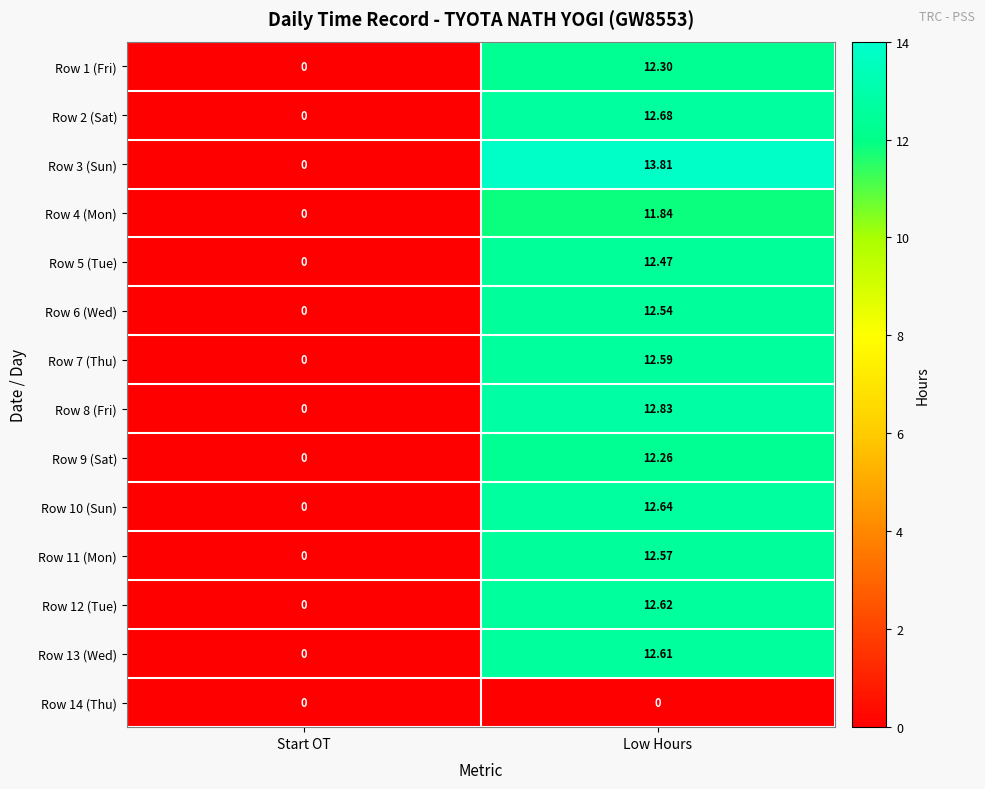

List the labels in order of Row 6 (Wed) value, largest first.

Low Hours, Start OT